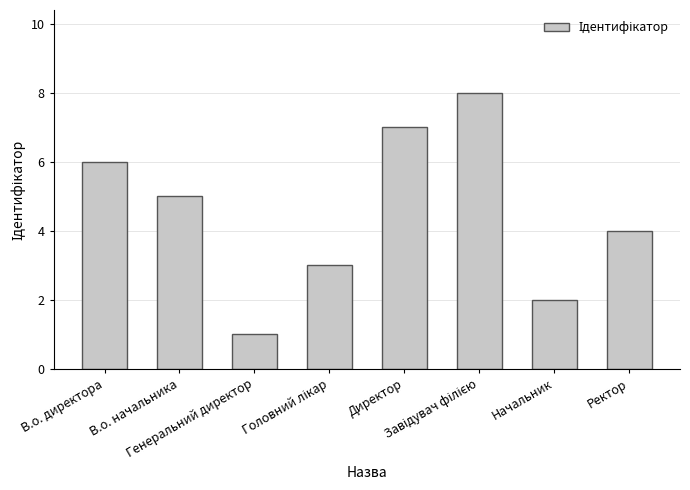

Count the values in the range 3 to 7.

5